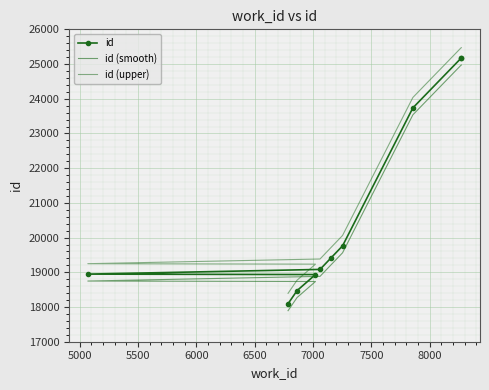

What is the maximum value shown in the chart?

25471